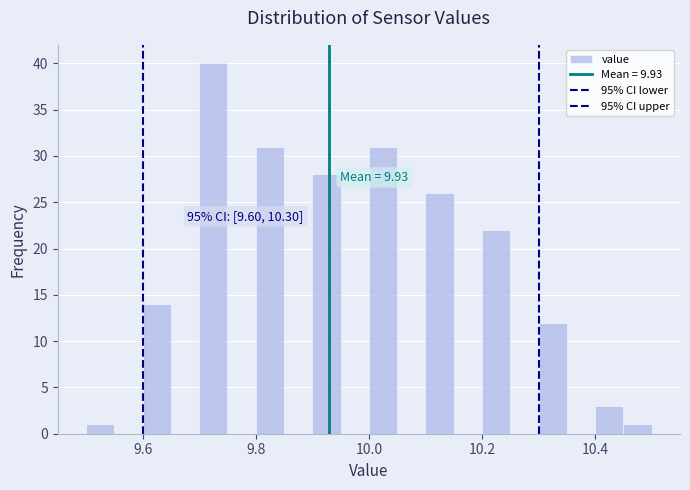

Around what value on the x-axis is the tallest bar? Give the approximate position of its centre, as read against the axis.

9.72